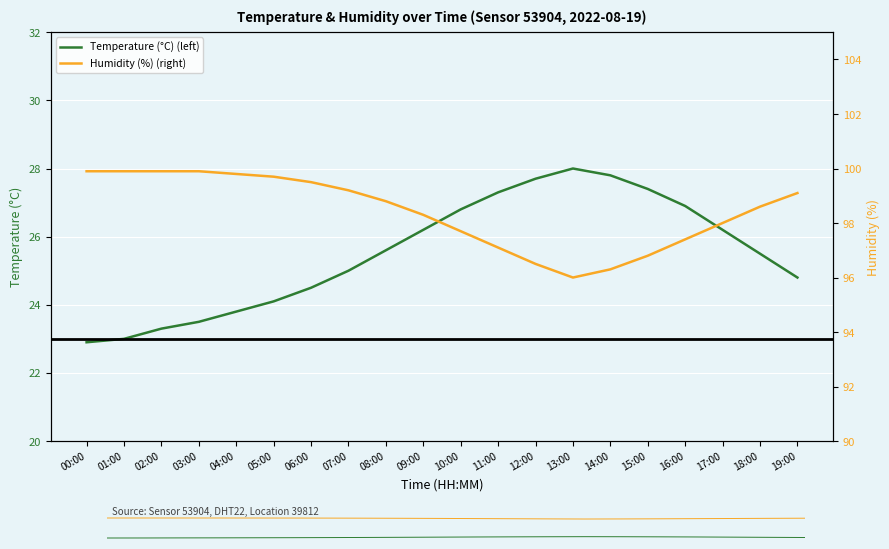

Rank the series at 03:00 from highest to lowest value.

Humidity (%) (right), Temperature (°C) (left)